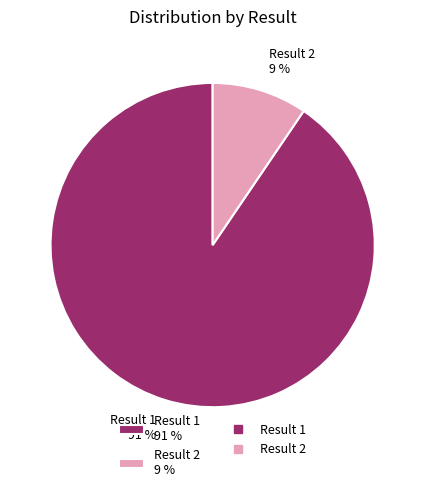

Does any single category account for the majority?

Yes